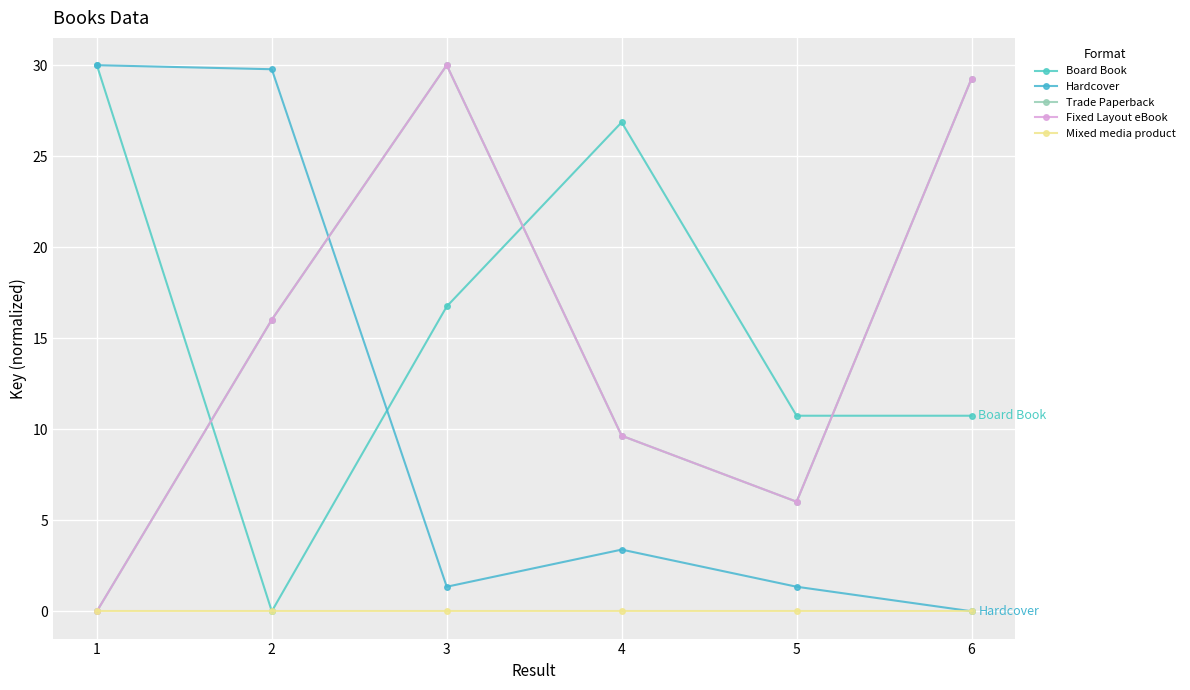

How many lines are shown in the chart?

5